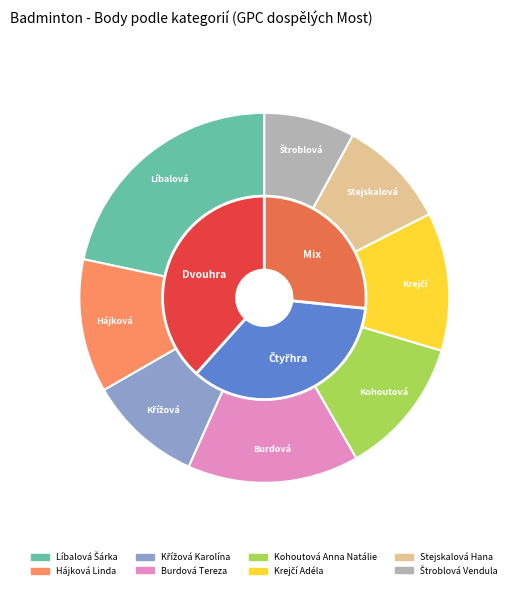

To the nearest percent, what portion does Štroblová Vendula represent?

8%